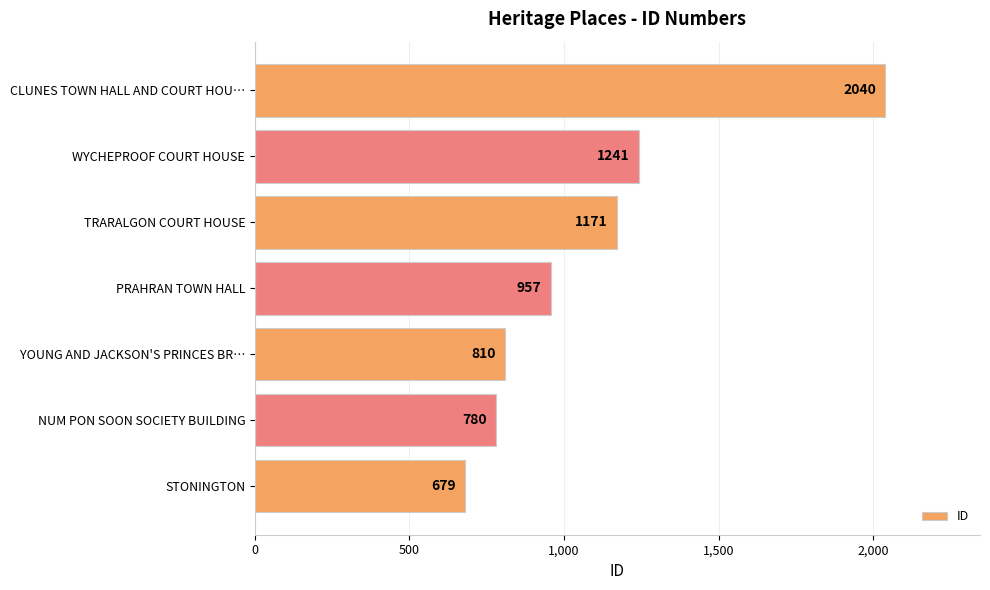

What is the minimum value shown in the chart?

679